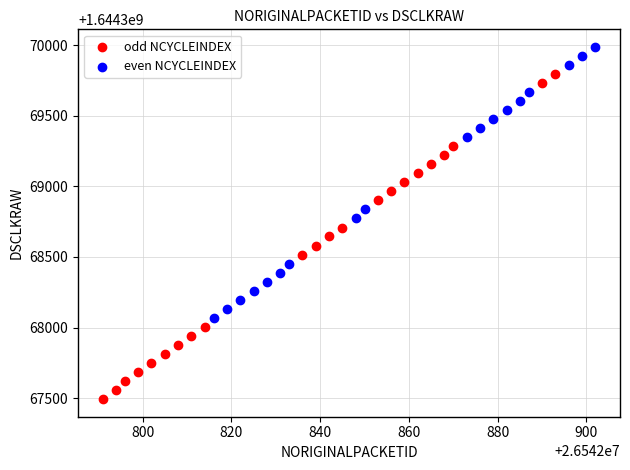

Which series contains the highest Y value?

even NCYCLEINDEX